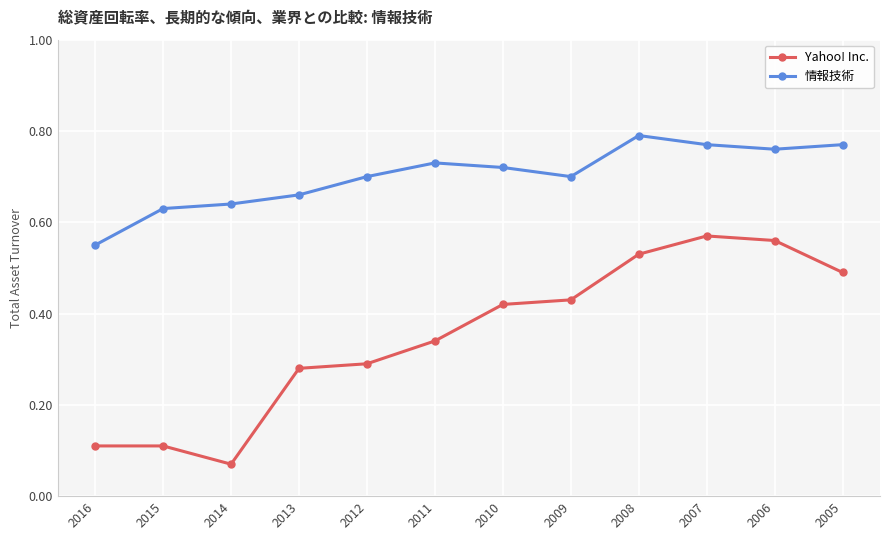

Which series has the widest spread of values?

Yahoo! Inc.